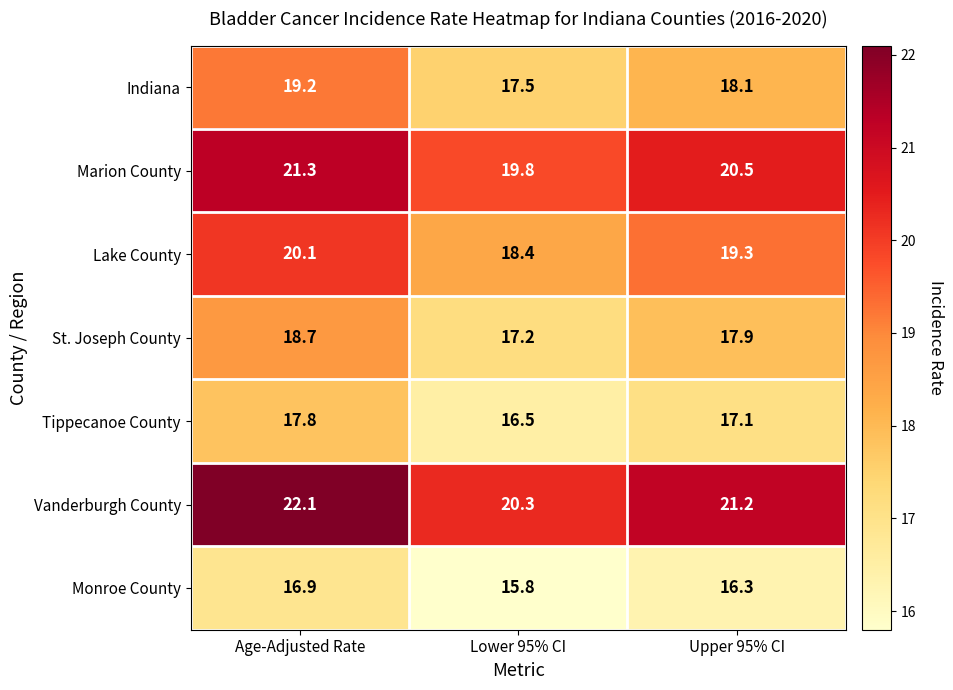

Which category has the highest value in the Indiana series?

Age-Adjusted Rate